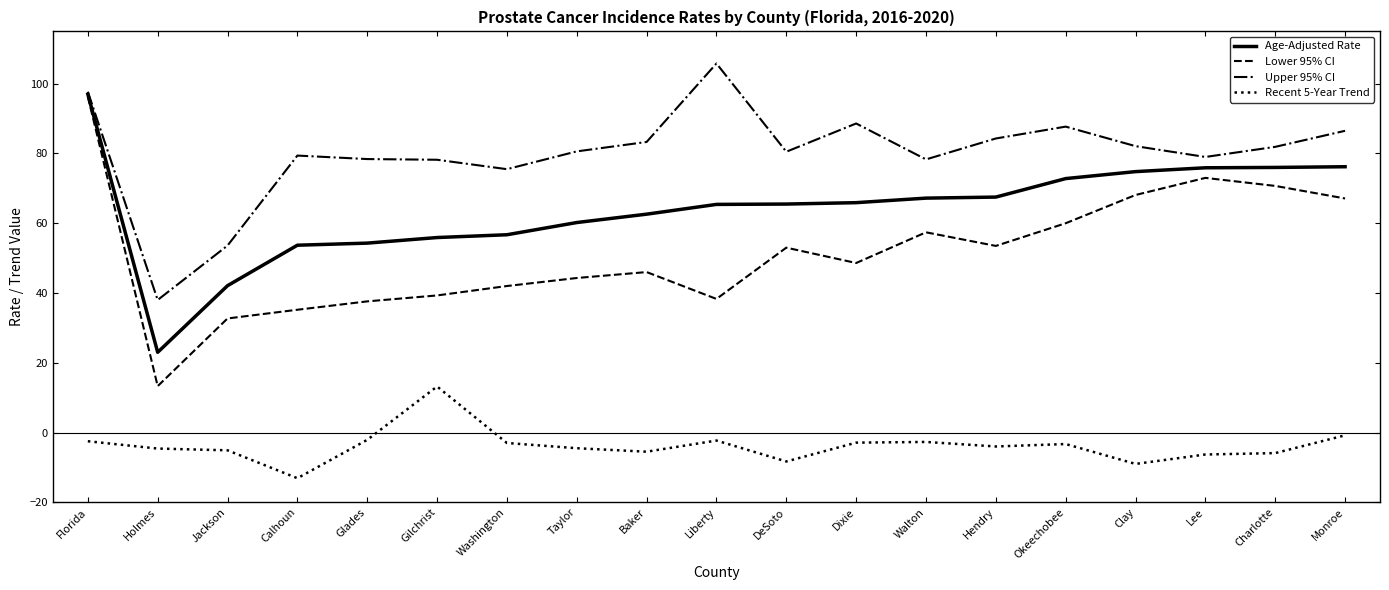

How many values in the Recent 5-Year Trend series exceed -4?

9